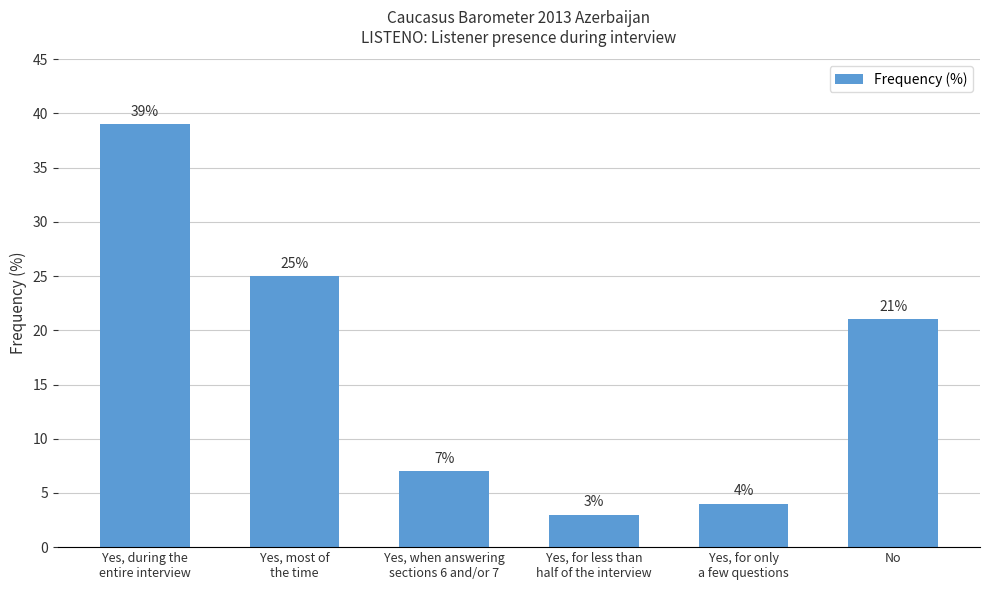

Where is the data nearest to the value 21?

No